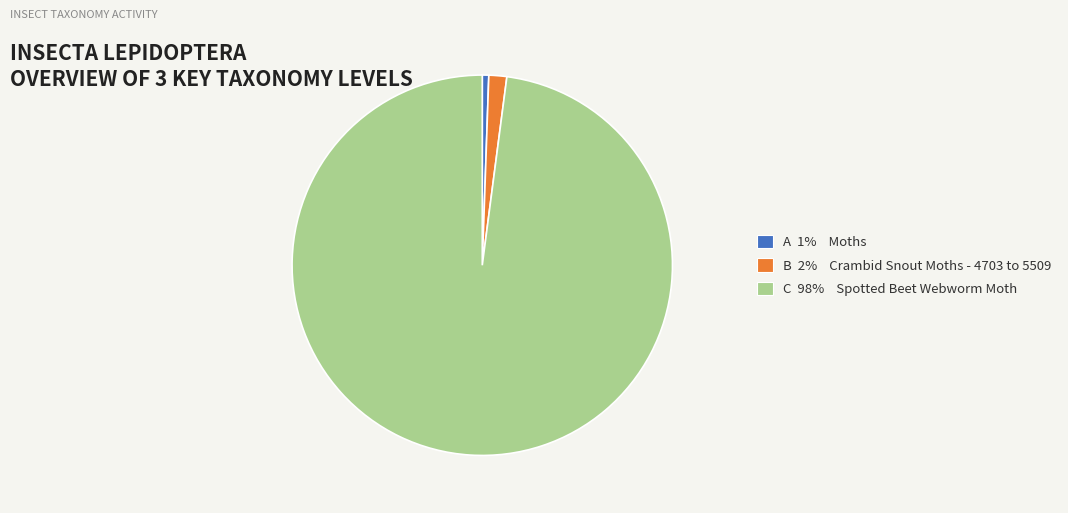

Is it true that C 98% Spotted Beet Webworm Moth is 98% of the pie?

True